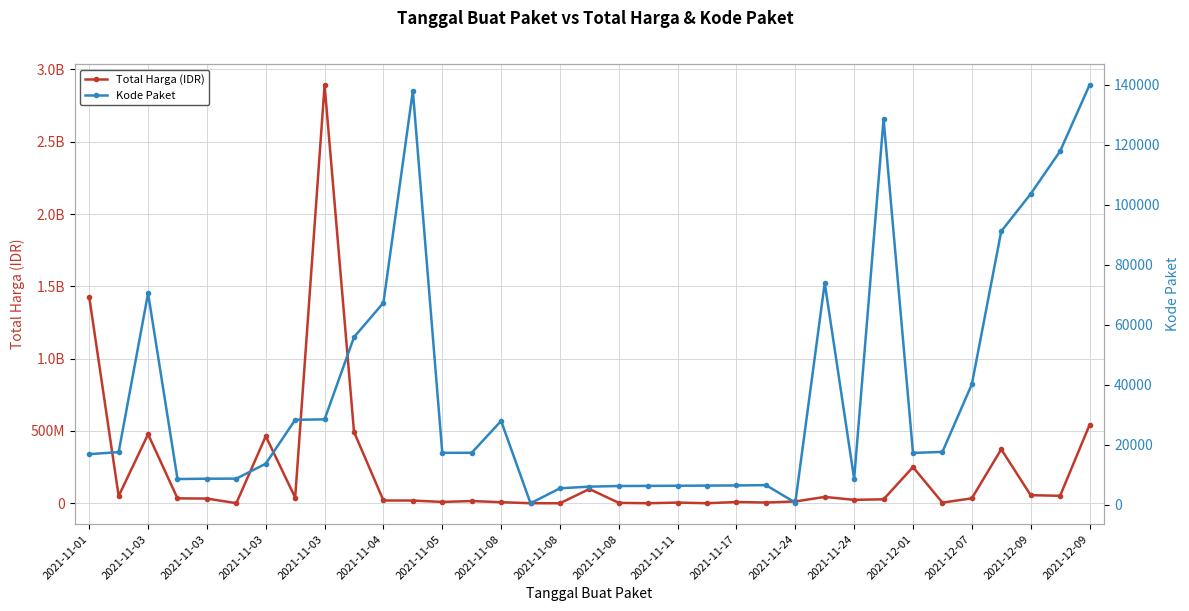

Where is the first local minimum for Kode Paket?

2021-11-03